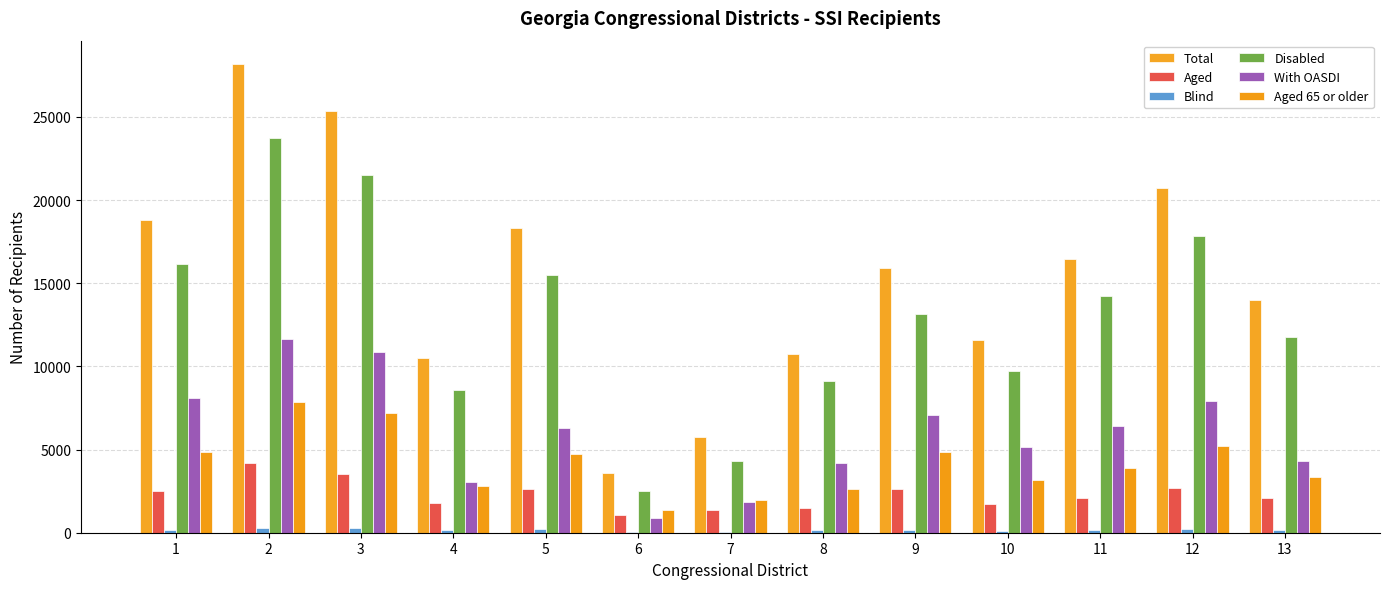

What is the spread (max minus min) of values at 9?

15754